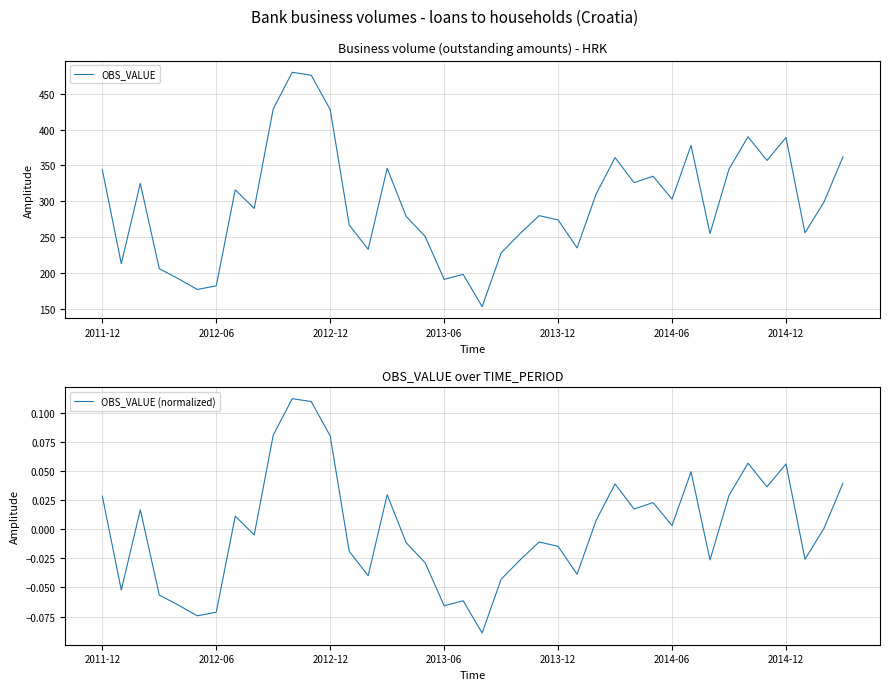

What is the spread (max minus min) of values at 2011-12?

344.0